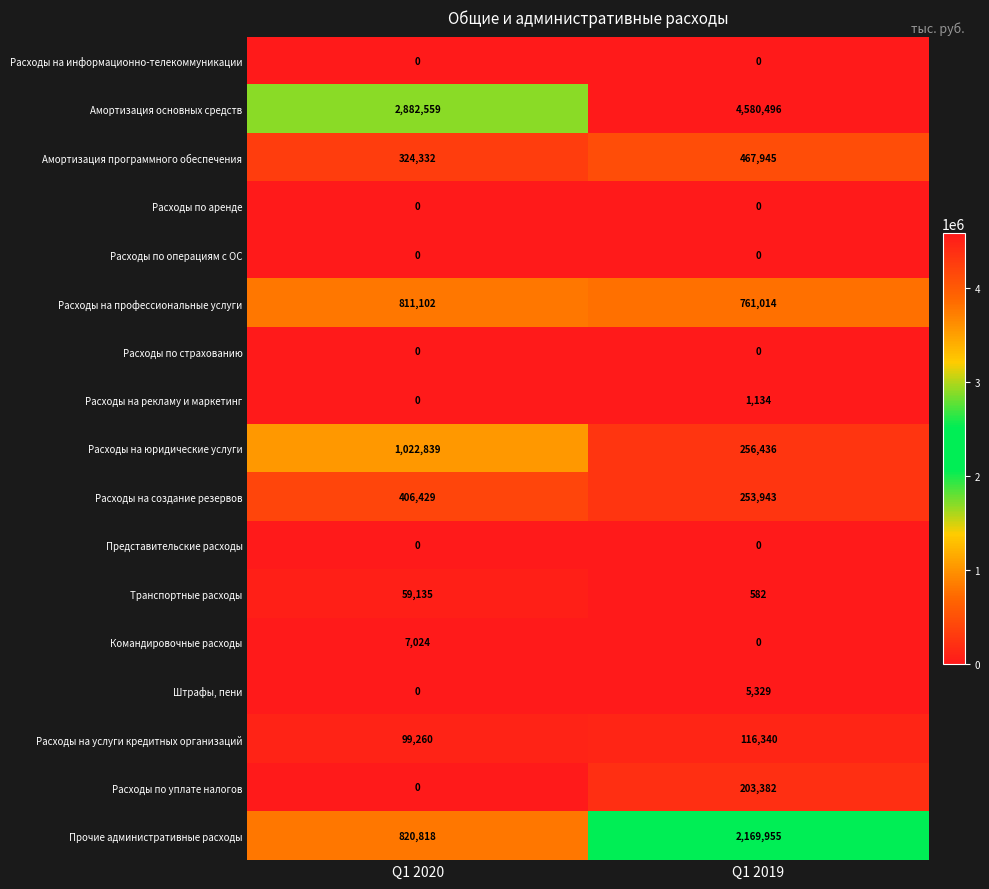

The Прочие административные расходы series shows 3643573 at Q1 2019. True or false?

False